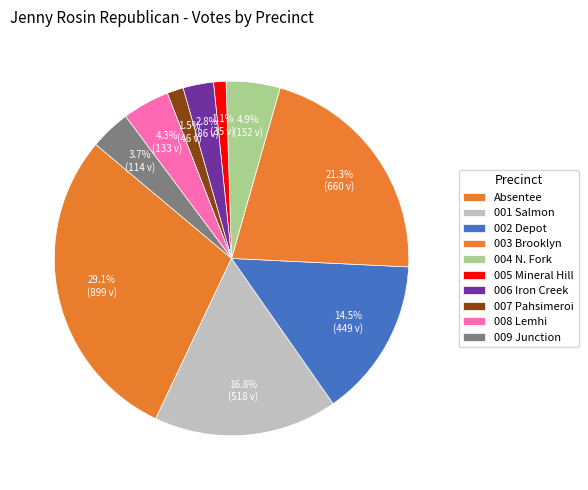

What is the smallest slice in the pie chart?

005 Mineral Hill